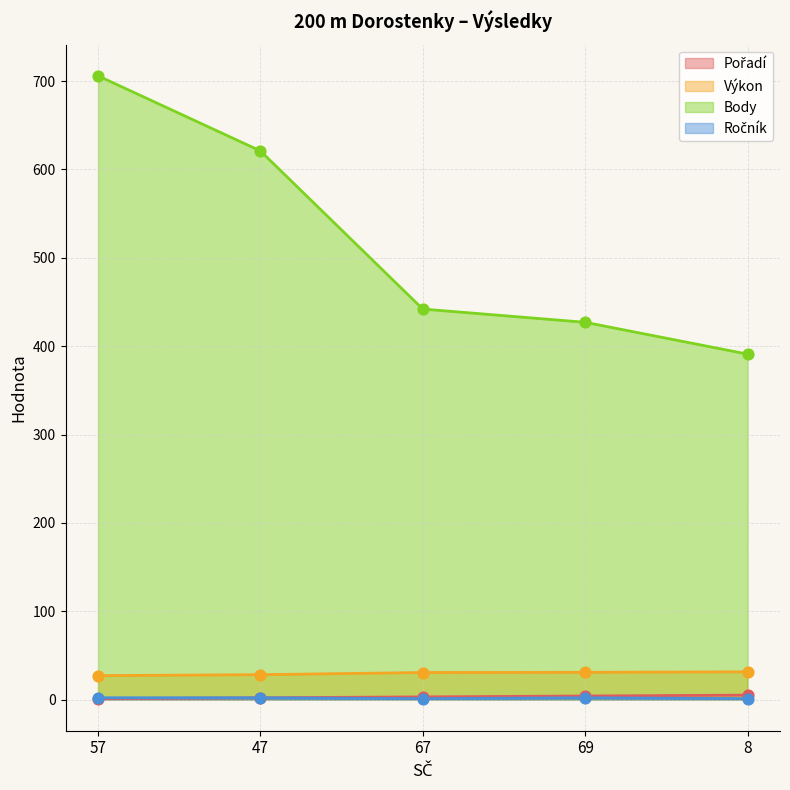

Which series has the widest spread of Y values?

Body